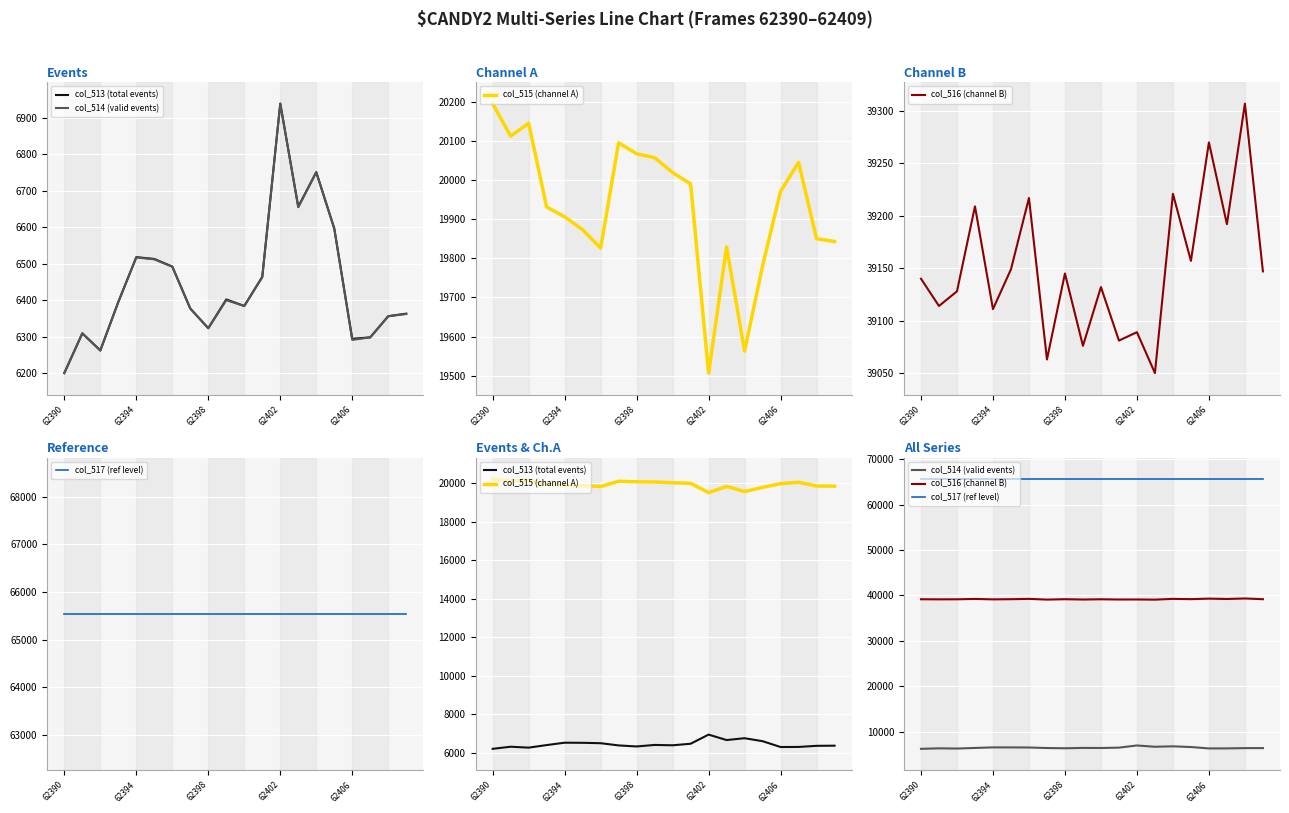

What is the greatest value displayed?

65535